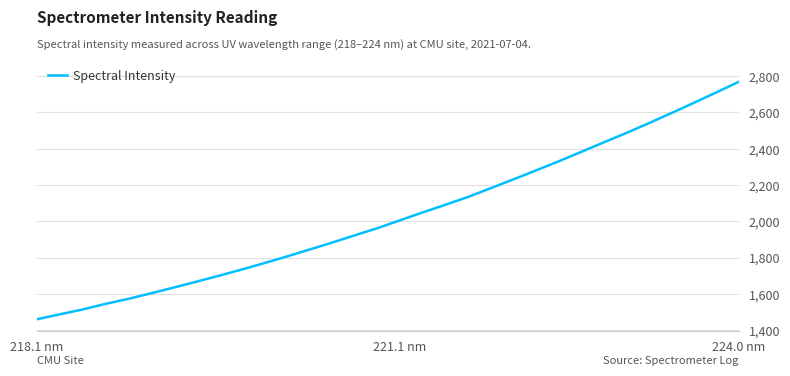

What is the minimum value shown in the chart?

1459.1